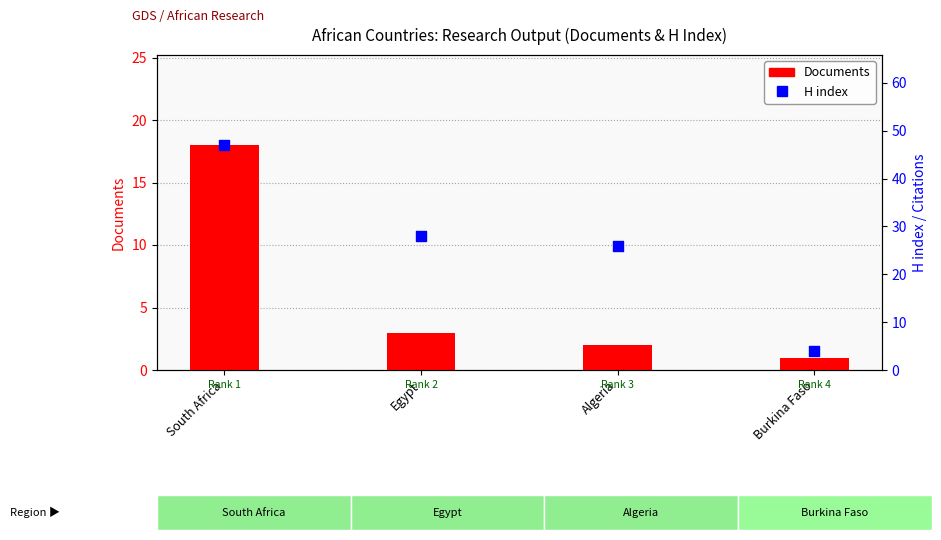

Which series has the largest total across all categories?

H index